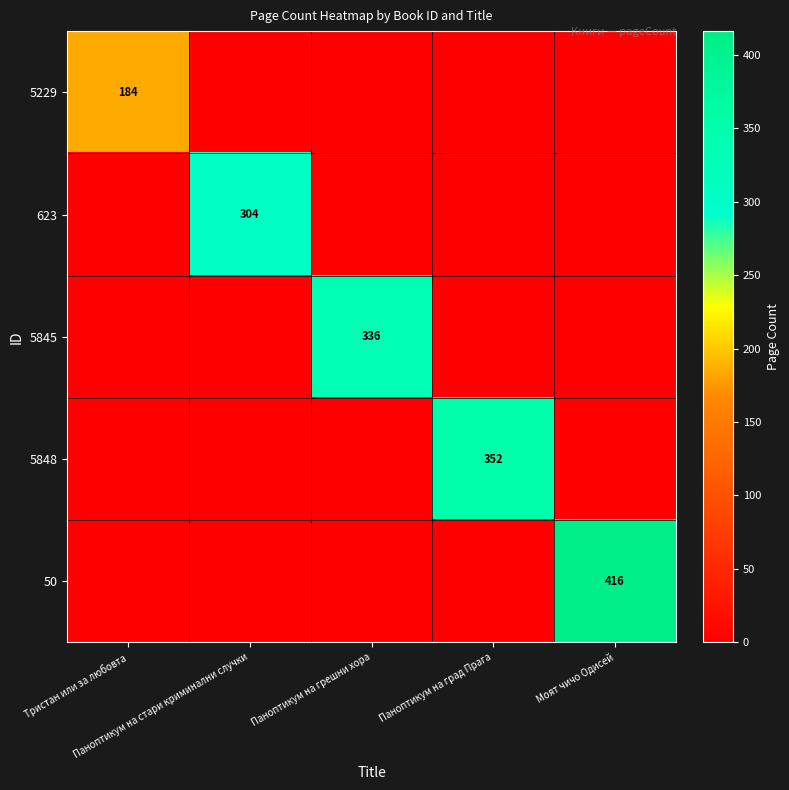

List the labels in order of 5229 value, largest first.

Тристан или за любовта, Паноптикум на стари криминални случки, Паноптикум на грешни хора, Паноптикум на град Прага, Моят чичо Одисей